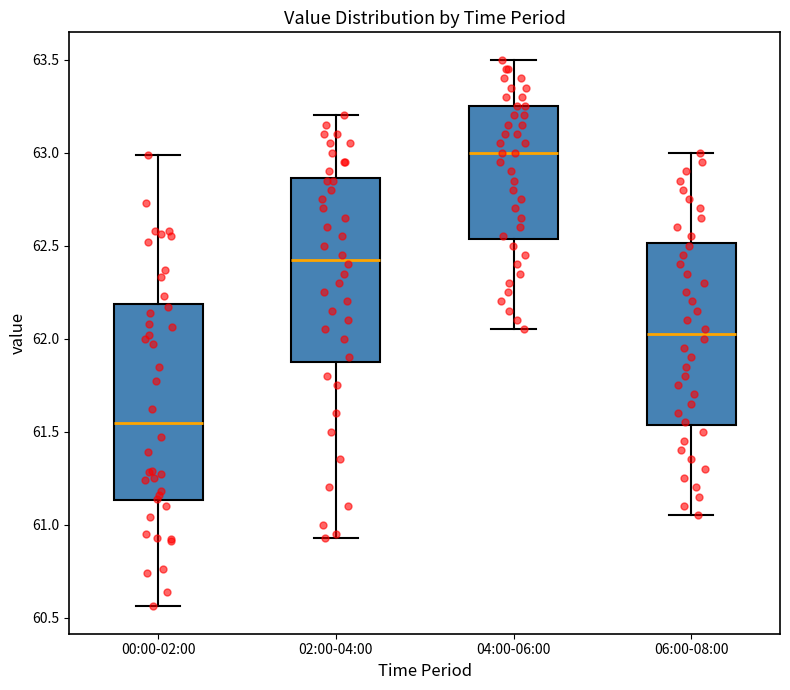

Reading left to right, transcribe this box plot: for each box, give where its median line is, the range the box spans, and where its two whiskers end, as read against the y-axis. The values are not printed on the chart, so give them approximately, as read against the axis.

00:00-02:00: median 61.55, box 61.15 to 62.20, whiskers 60.55 to 63.00
02:00-04:00: median 62.45, box 61.90 to 62.85, whiskers 60.95 to 63.20
04:00-06:00: median 63.00, box 62.55 to 63.25, whiskers 62.05 to 63.50
06:00-08:00: median 62.05, box 61.55 to 62.50, whiskers 61.05 to 63.00